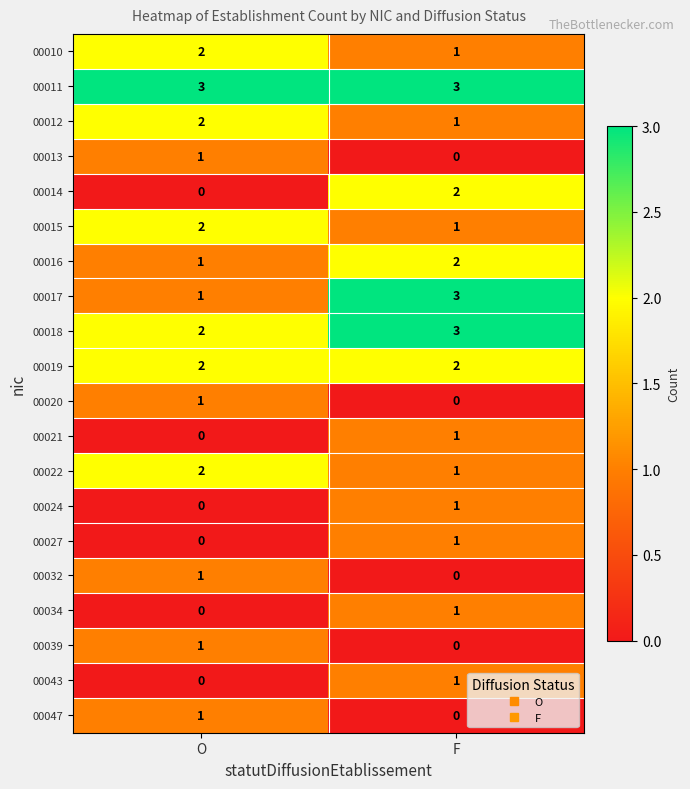

At which label does 00010 reach its minimum?

F